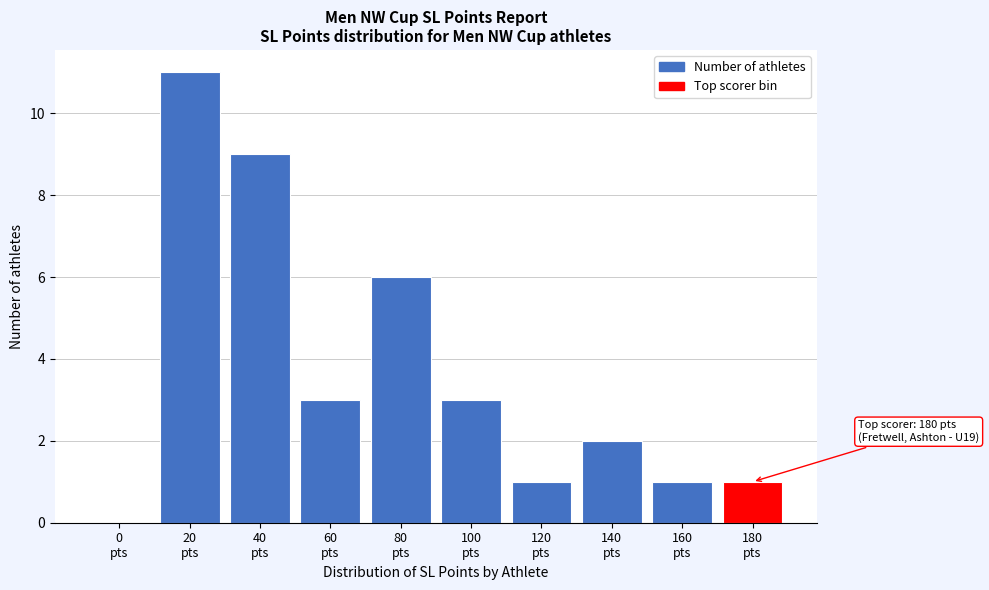

What is the greatest value displayed?

11